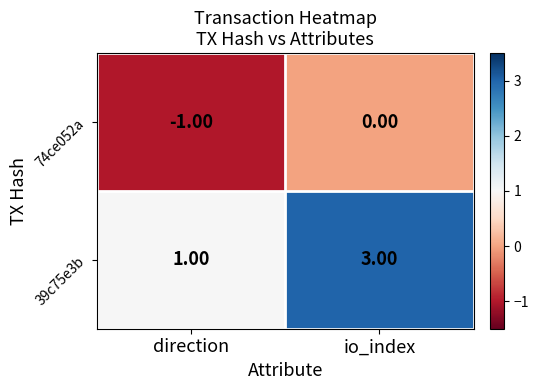

What is the maximum value shown in the chart?

3